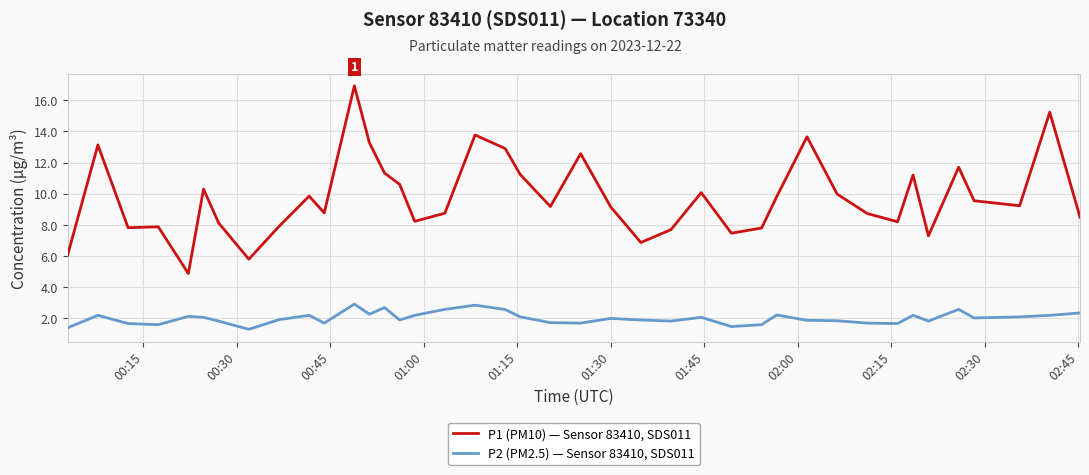

Which series has the largest range (max minus min)?

P1 (PM10) — Sensor 83410, SDS011